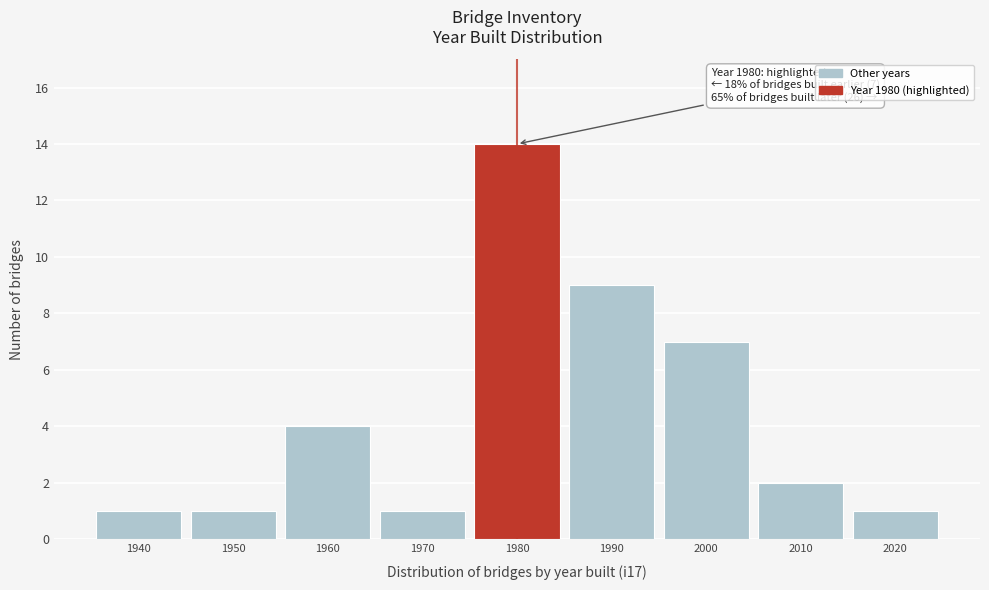

Reading left to right, what are all the values shown in this chart?

1	1	4	1	14	9	7	2	1